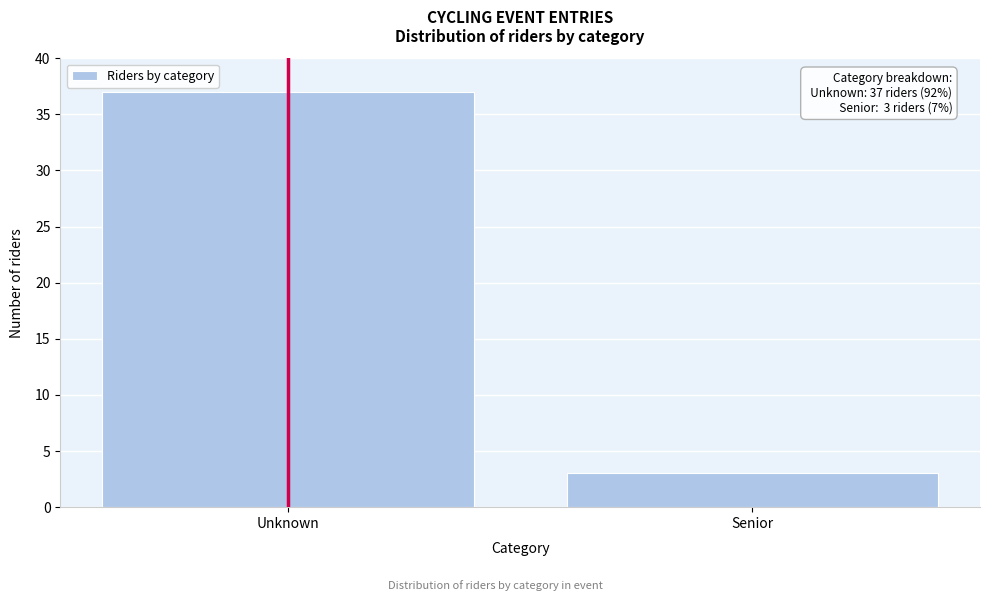

Reading left to right, list all the values displayed in this chart.

Unknown=37	Senior=3